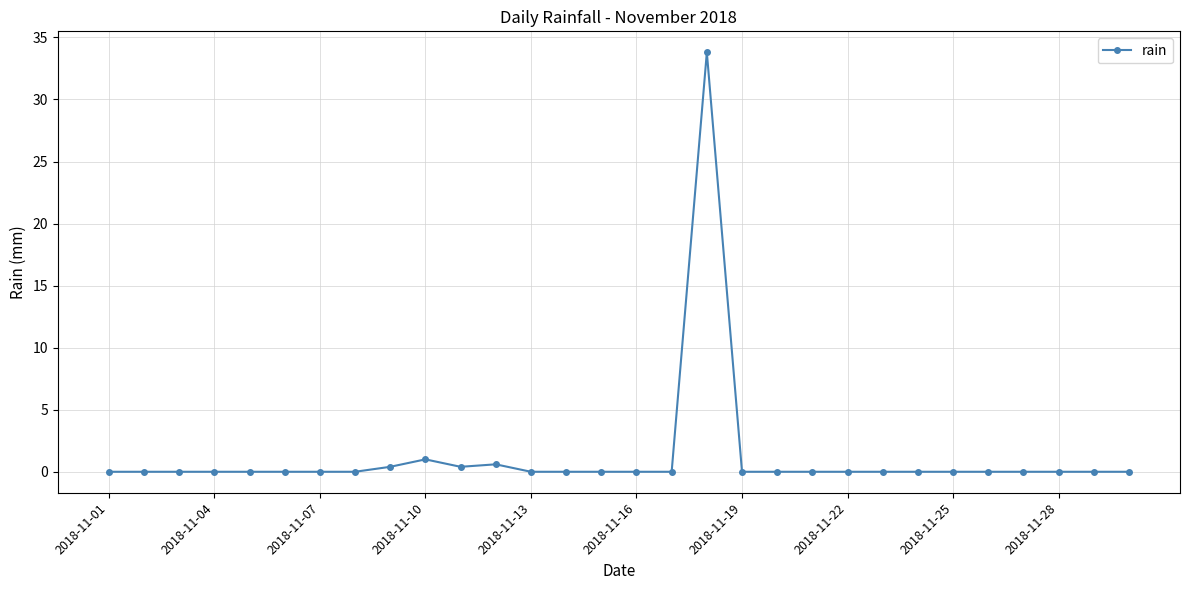

True or false: there are more than 0 points higher than both neighbors.

True